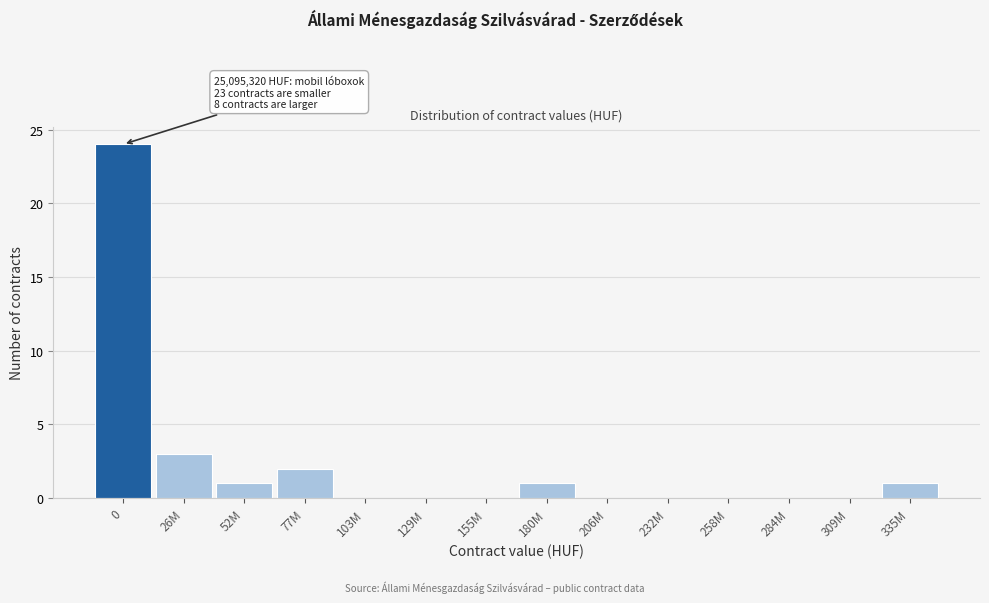

Reading right to left, extract all data points from this chart.

335M=1	309M=0	284M=0	258M=0	232M=0	206M=0	180M=1	155M=0	129M=0	103M=0	77M=2	52M=1	26M=3	0=24